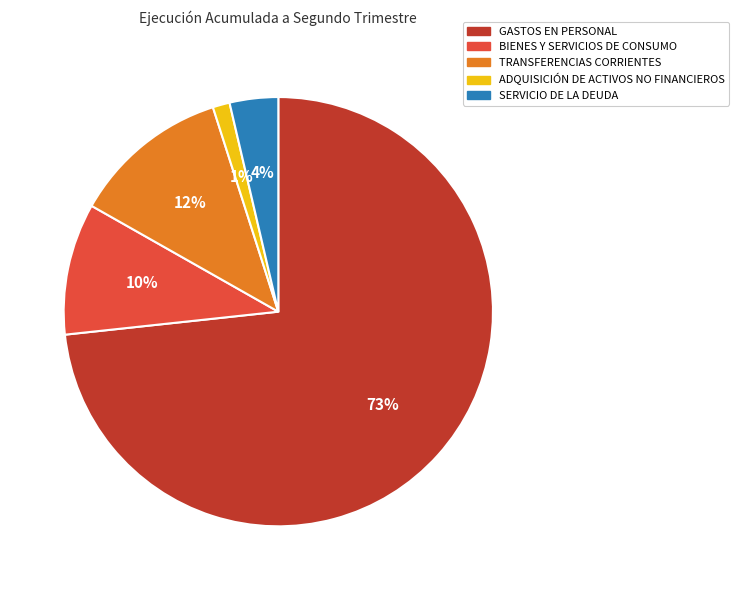

To the nearest percent, what percentage of the pie is SERVICIO DE LA DEUDA?

4%